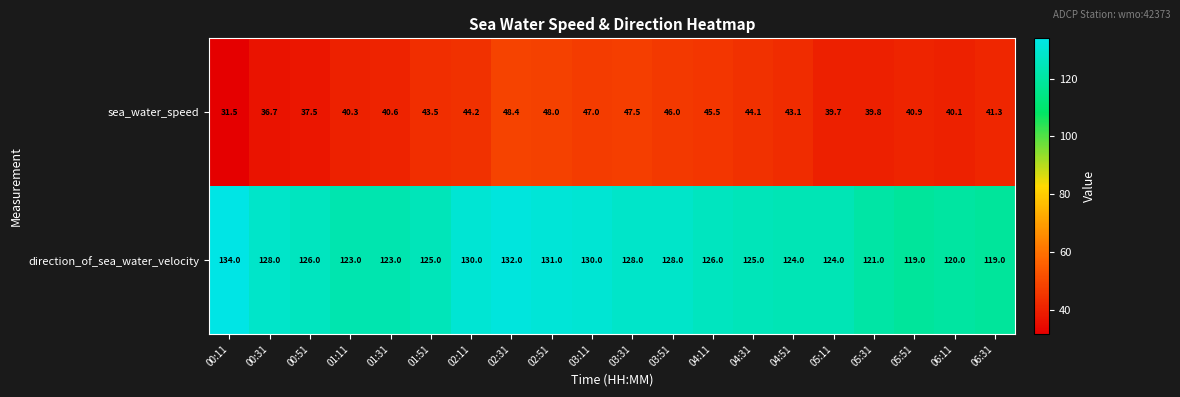

True or false: direction_of_sea_water_velocity has a value of 71.7 at 02:31.

False